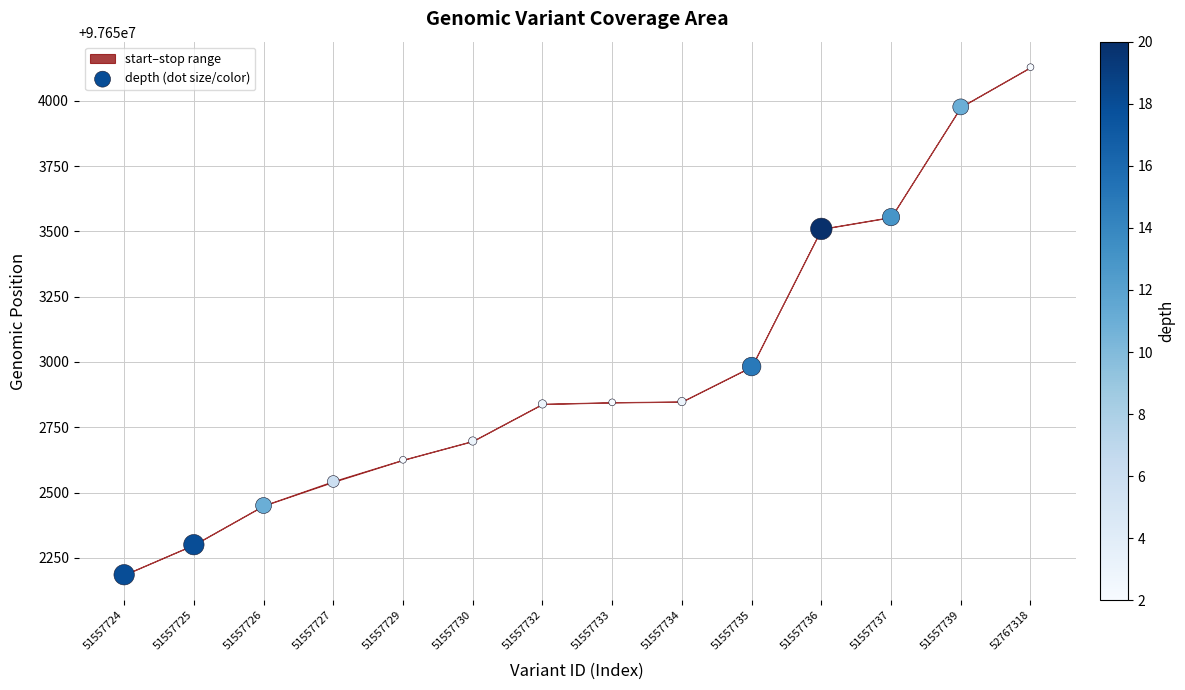

What Y value in the scatter plot is closest to 97653157?

97652982.5